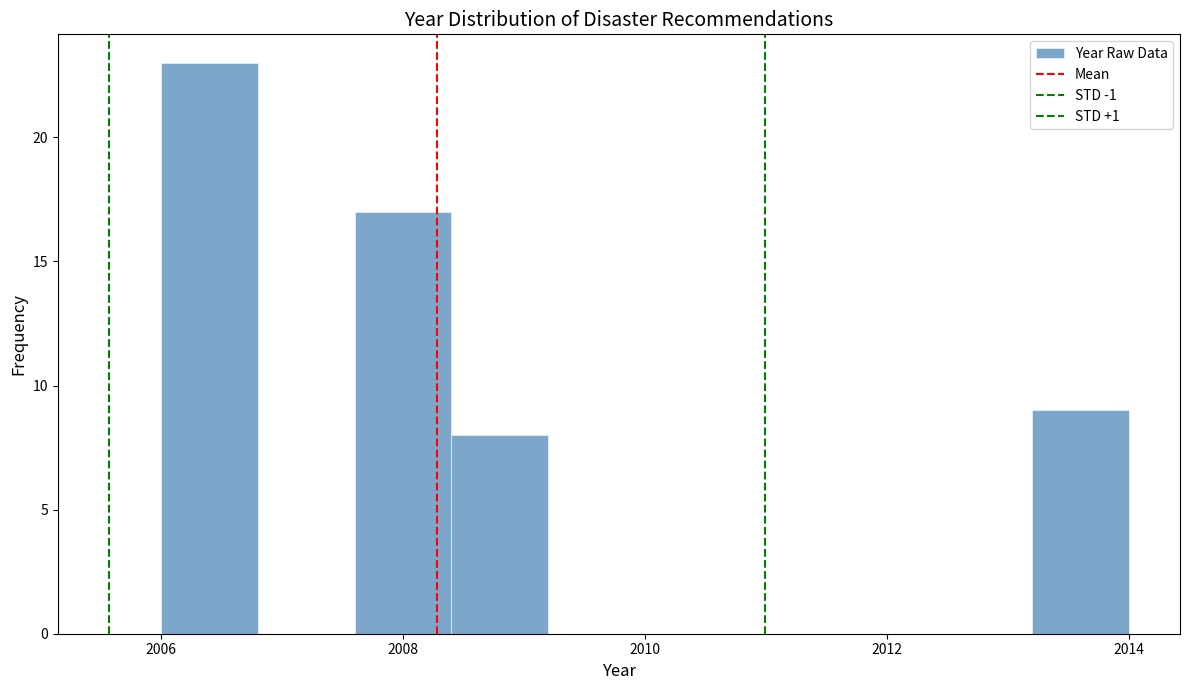

What is the height of the bar covering 2007.6 to 2008.4 on the x-axis? The values are not printed on the chart, so give them approximately, as read against the axis.

17